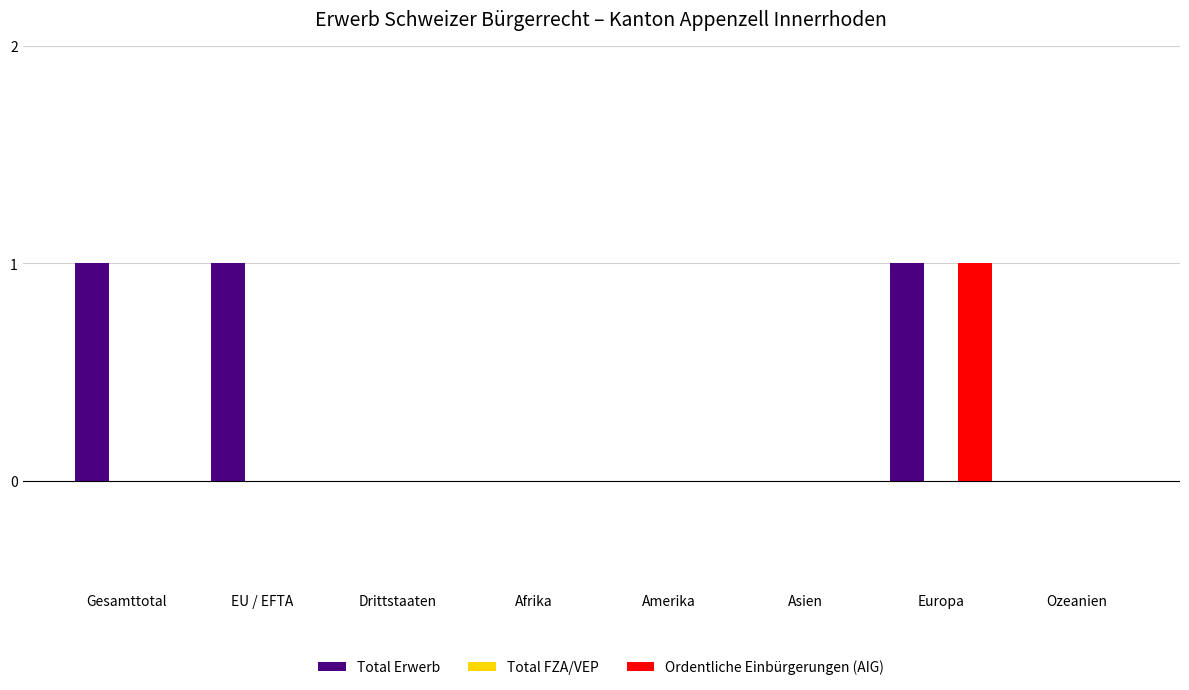

True or false: Total Erwerb has a value of 0 at Amerika.

True